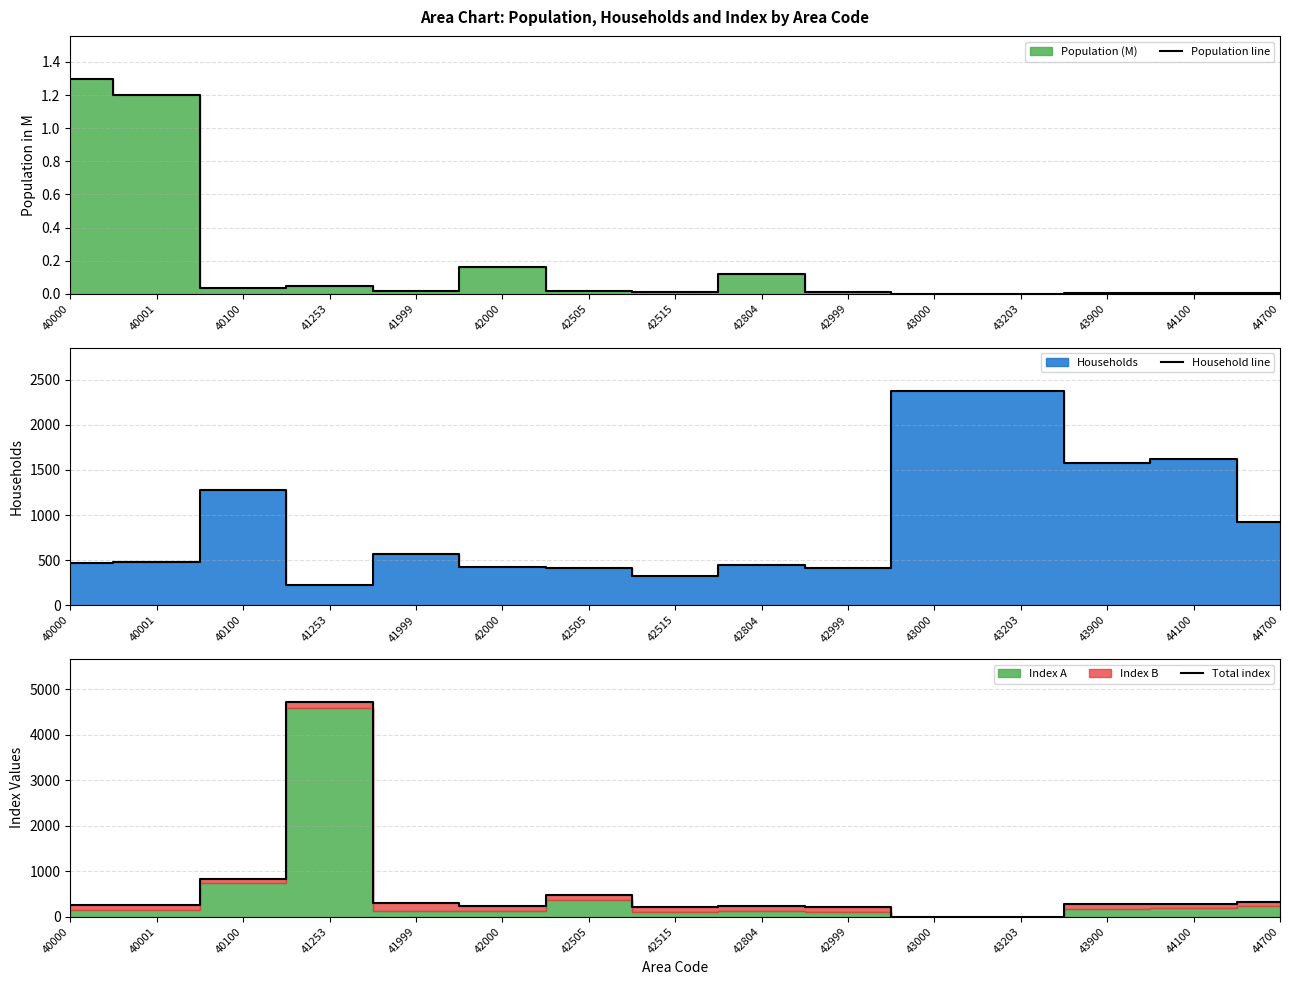

Where is the first local minimum for Population line?

40100